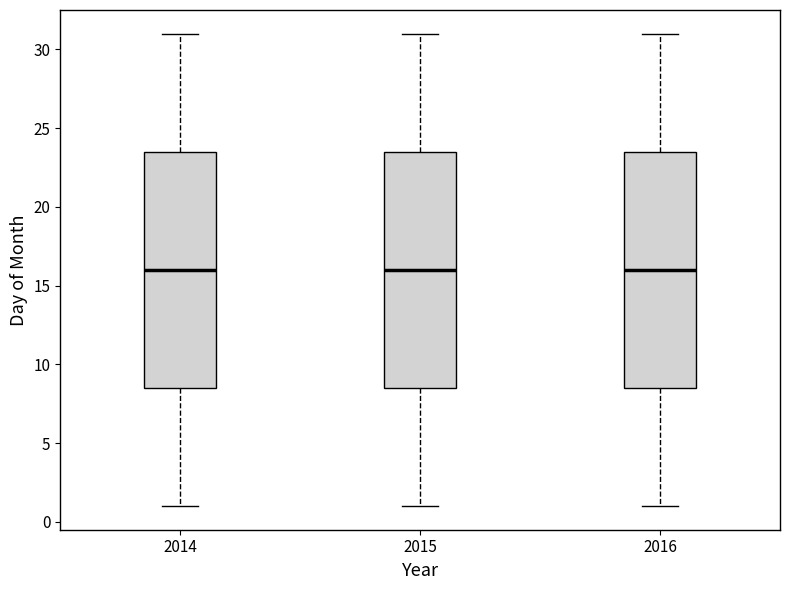

Reading left to right, transcribe this box plot: for each box, give where its median line is, the range the box spans, and where its two whiskers end, as read against the y-axis. The values are not printed on the chart, so give them approximately, as read against the axis.

2014: median 16.0, box 8.5 to 23.5, whiskers 1.0 to 31.0
2015: median 16.0, box 8.5 to 23.5, whiskers 1.0 to 31.0
2016: median 16.0, box 8.5 to 23.5, whiskers 1.0 to 31.0